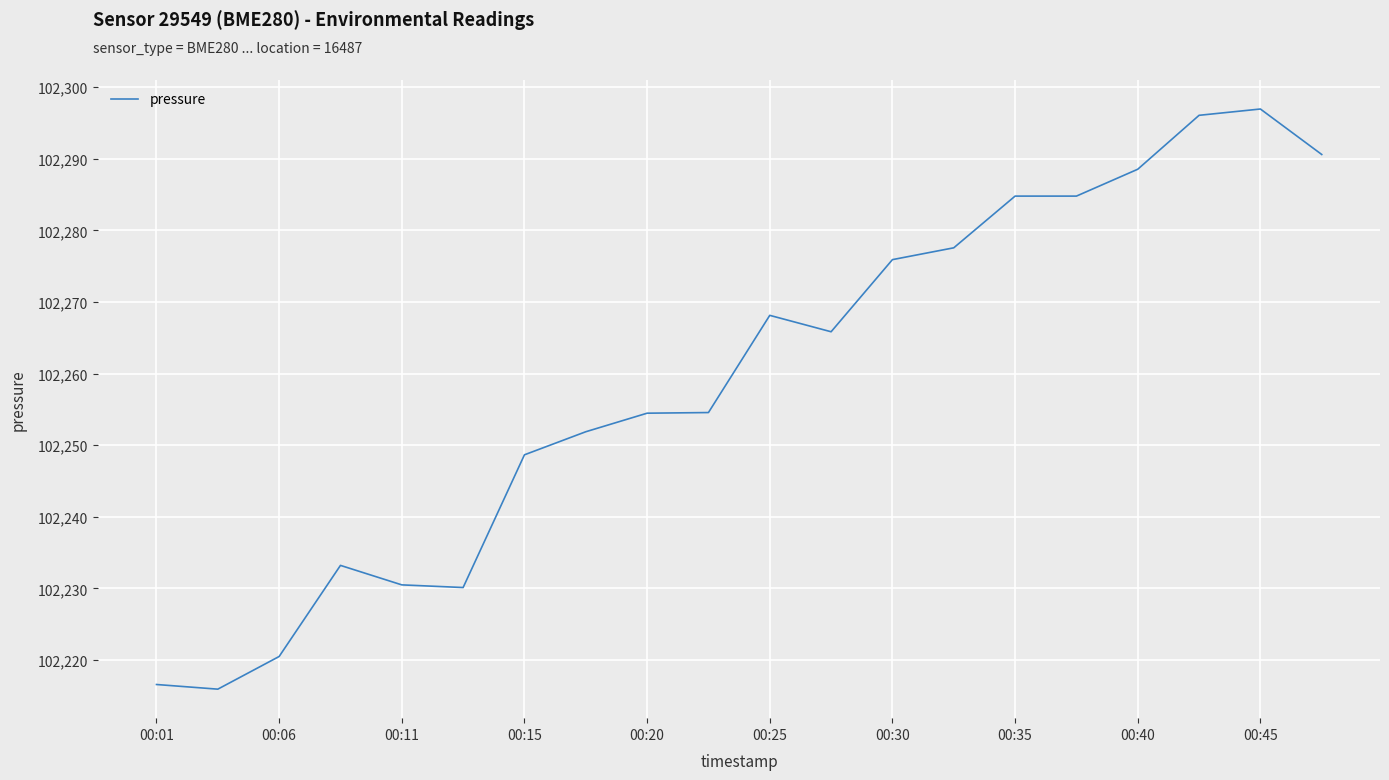

What is the difference between the maximum and minimum values?

81.0